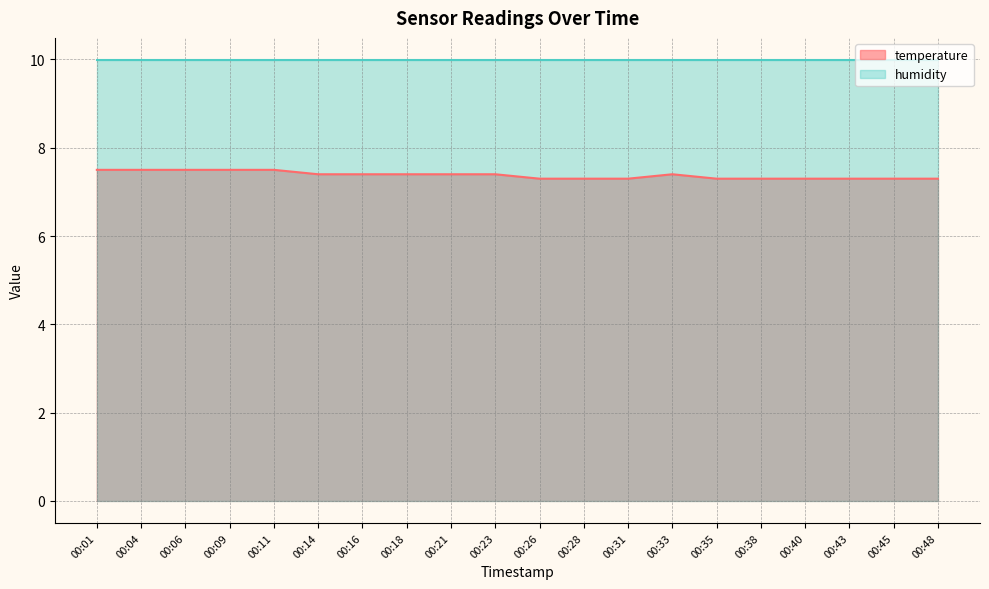

List the labels in order of value, smallest first.

00:26, 00:28, 00:31, 00:35, 00:38, 00:40, 00:43, 00:45, 00:48, 00:14, 00:16, 00:18, 00:21, 00:23, 00:33, 00:01, 00:04, 00:06, 00:09, 00:11